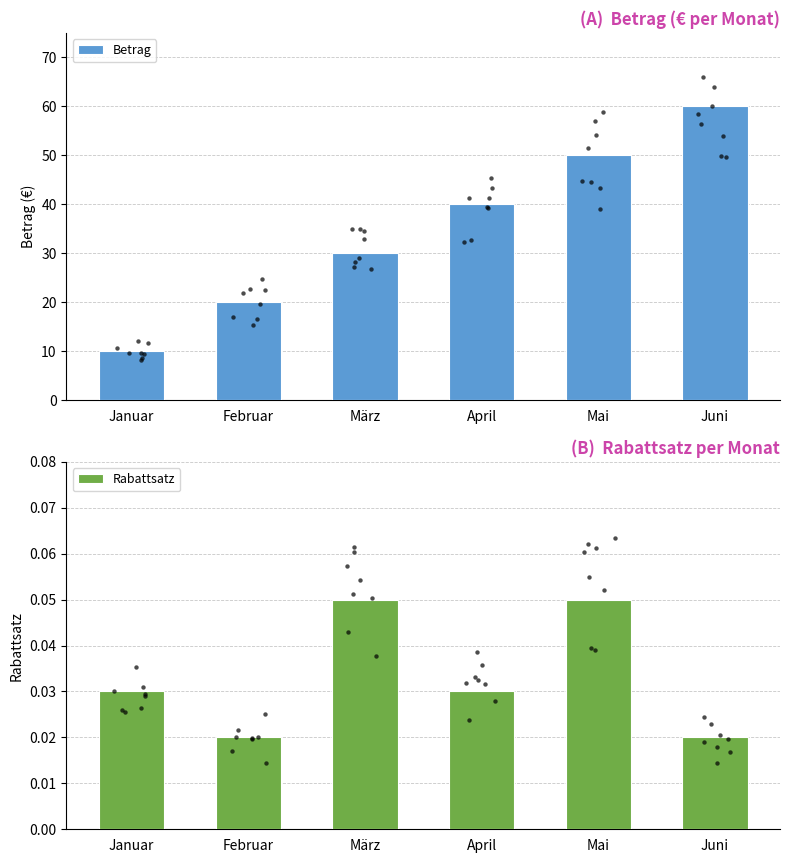

At how many categories does at least one series exceed 47?

2